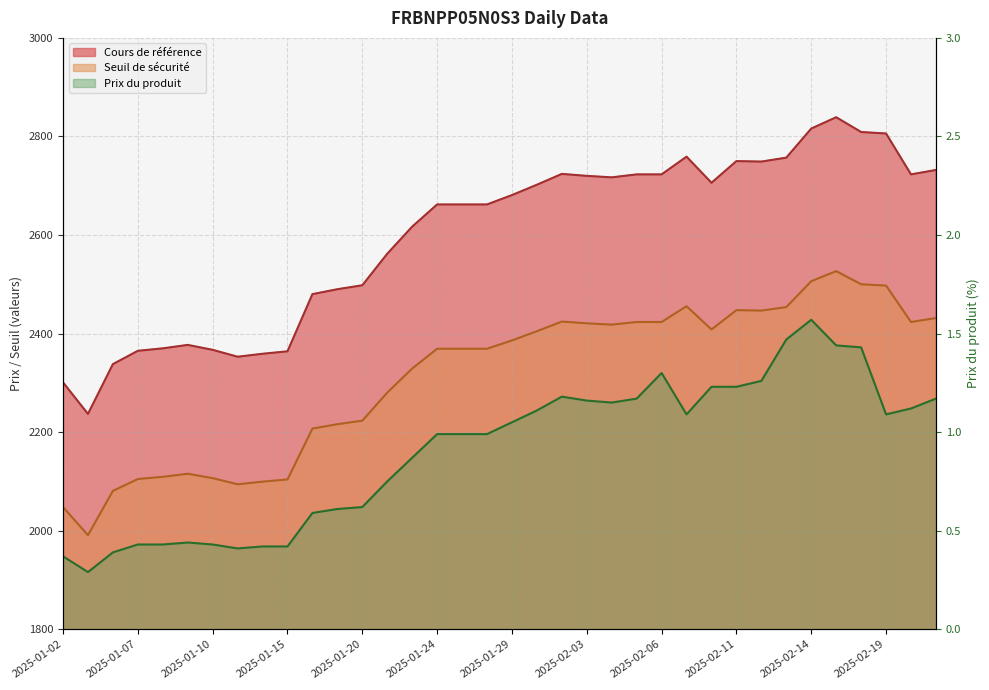

What position from the left is 2025-02-13?

30